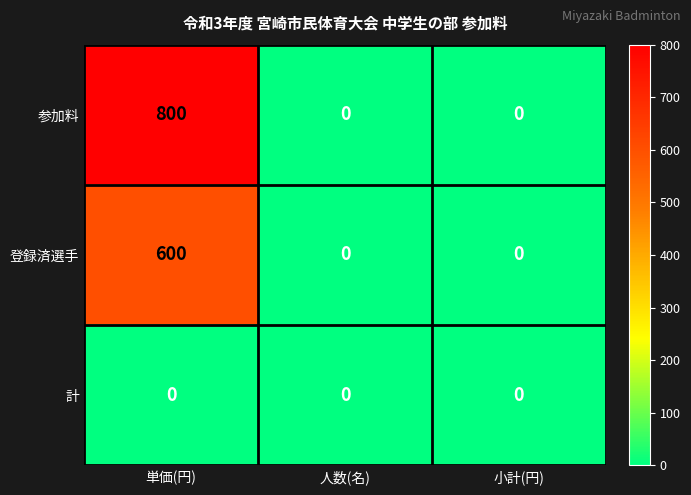

Reading right to left, what are all the values shown in this chart?

参加料: 0	0	800
登録済選手: 0	0	600
計: 0	0	0